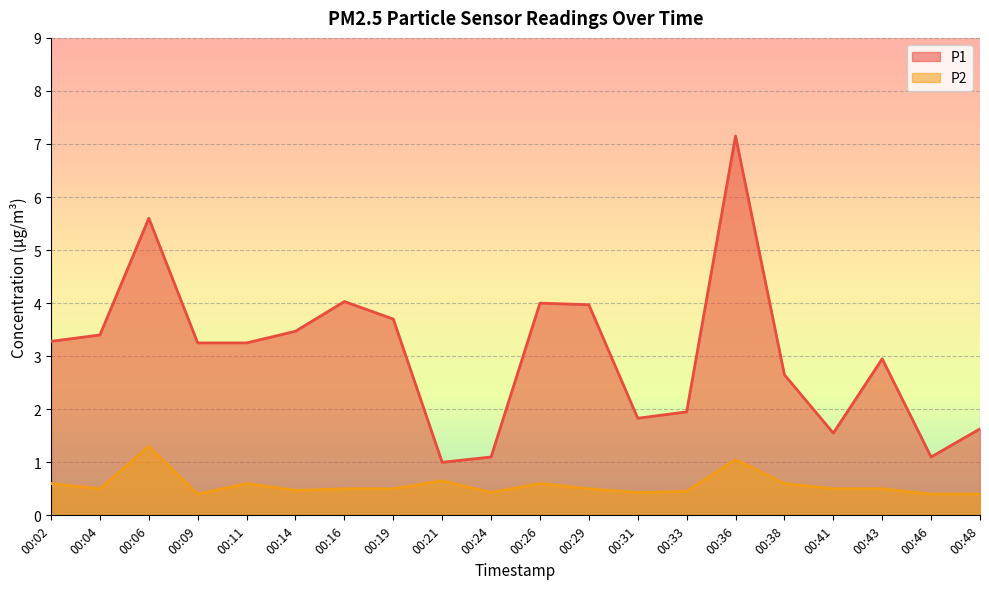

The P2 series shows 0.3 at 00:41. True or false?

False